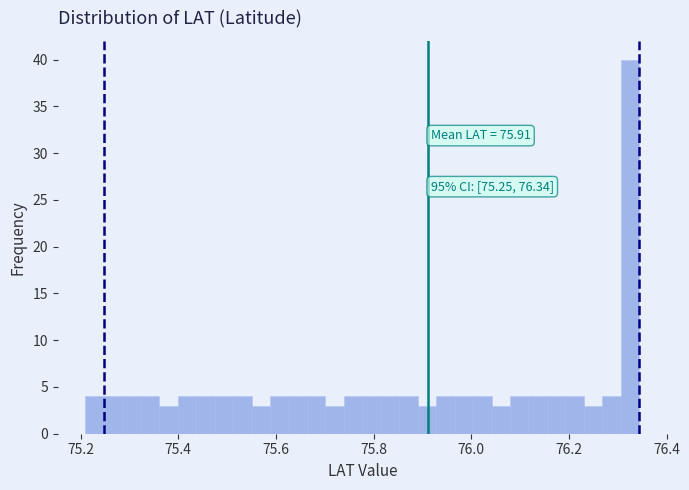

Around what value on the x-axis is the tallest bar? Give the approximate position of its centre, as read against the axis.

76.32